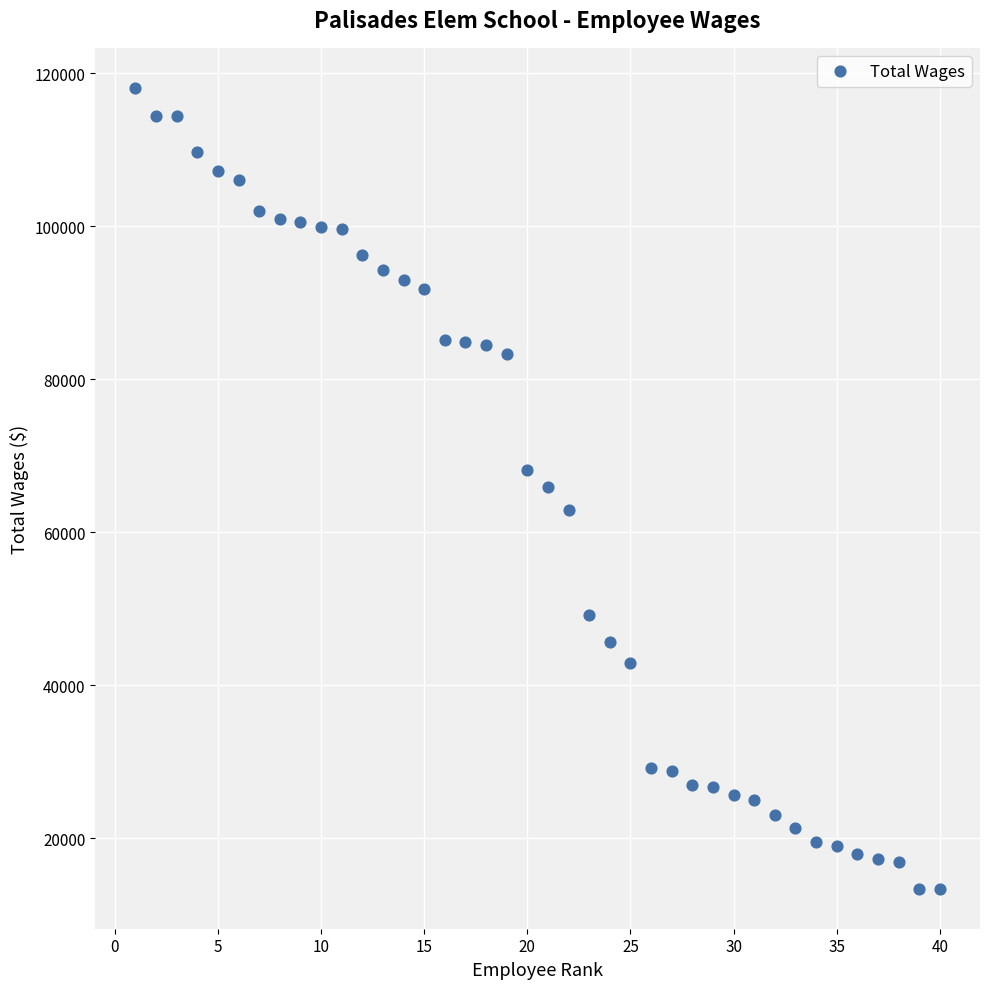

What is the range of X values (max minus min)?

39